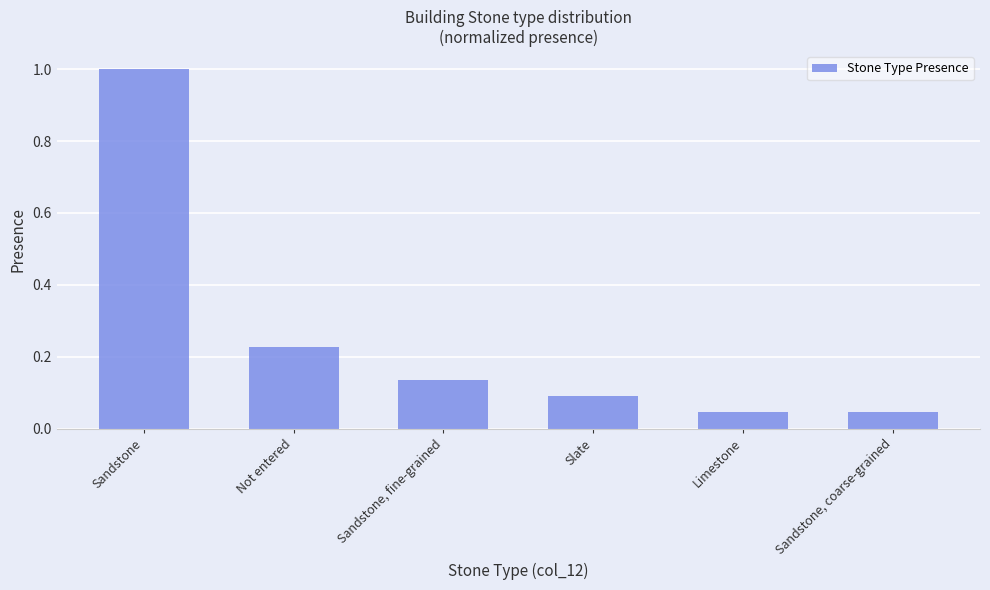

What is the label of the 3rd bar from the left?

Sandstone, fine-grained